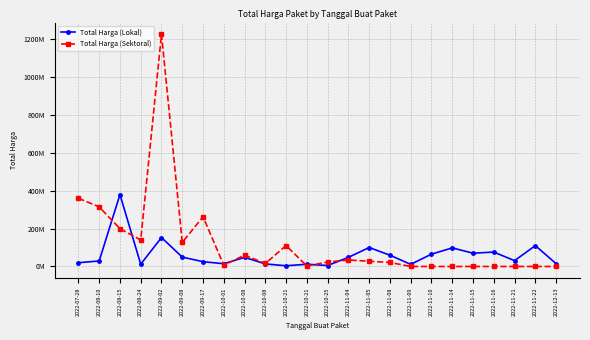

Is this an area chart (filled region under the line)?

No